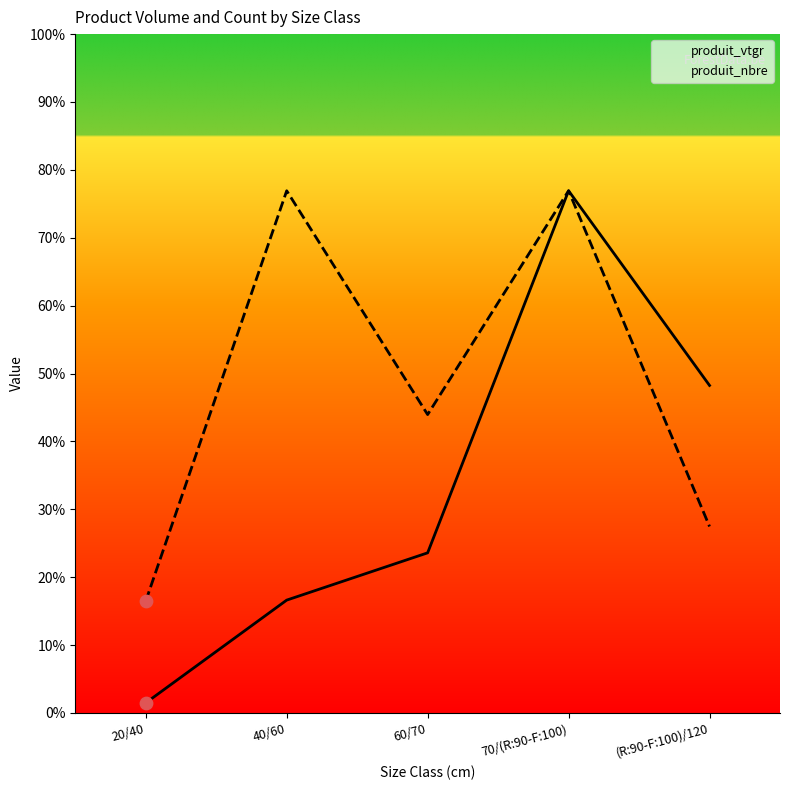

Which series reaches the maximum Y coordinate?

produit_vtgr